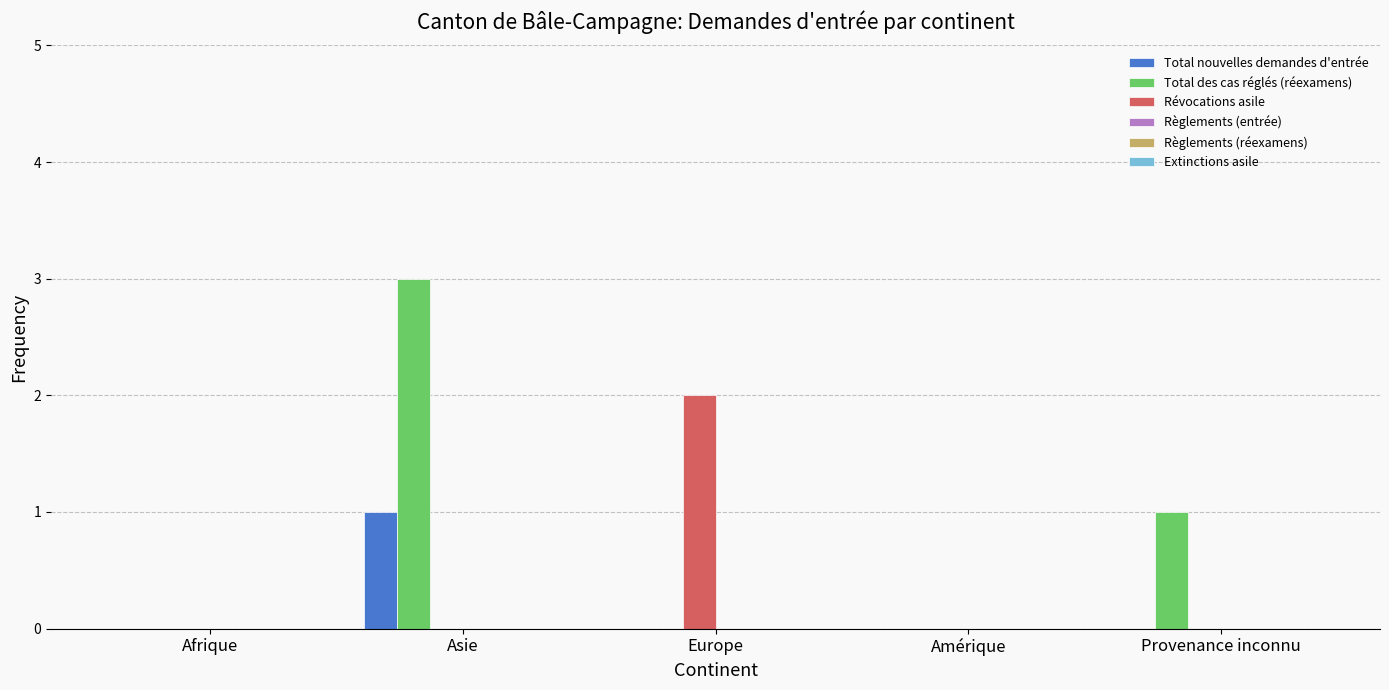

Which label corresponds to the largest value in the chart?

Asie